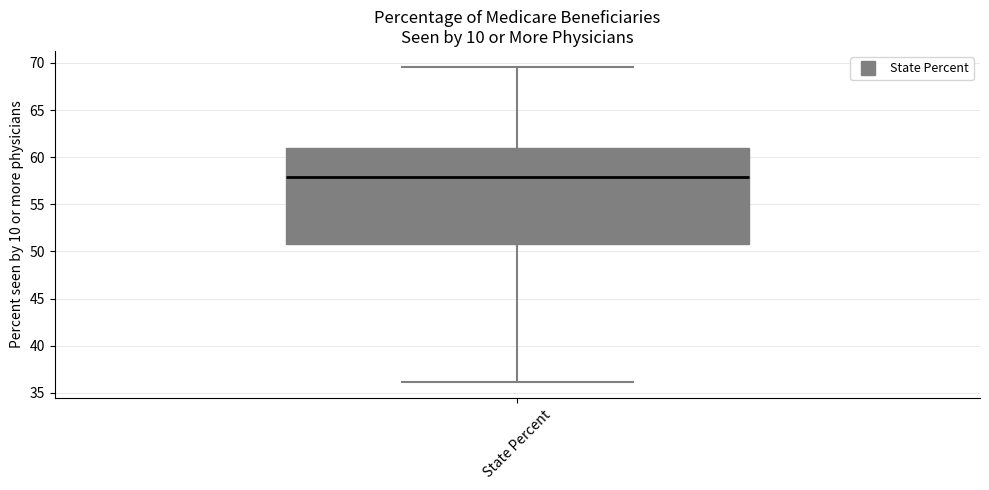

Transcribe this box plot: give where the median line is, the range the box spans, and where the two whiskers end, as read against the y-axis. The values are not printed on the chart, so give them approximately, as read against the axis.

median 58.0, box 51.0 to 61.0, whiskers 36.0 to 69.5